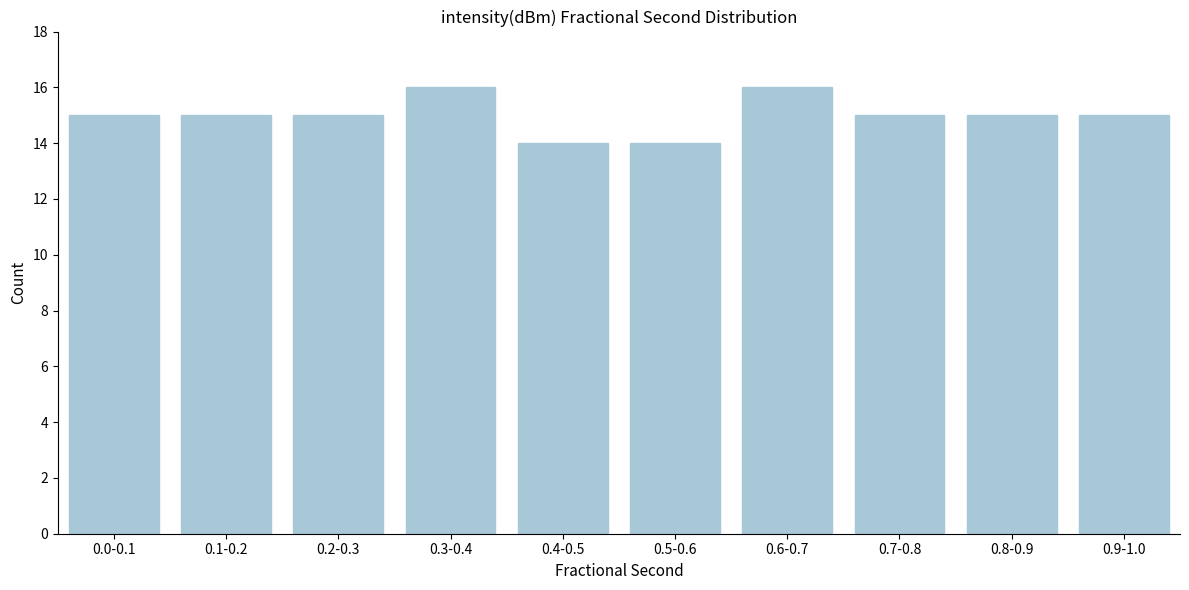

Reading left to right, extract all data points from this chart.

15	15	15	16	14	14	16	15	15	15